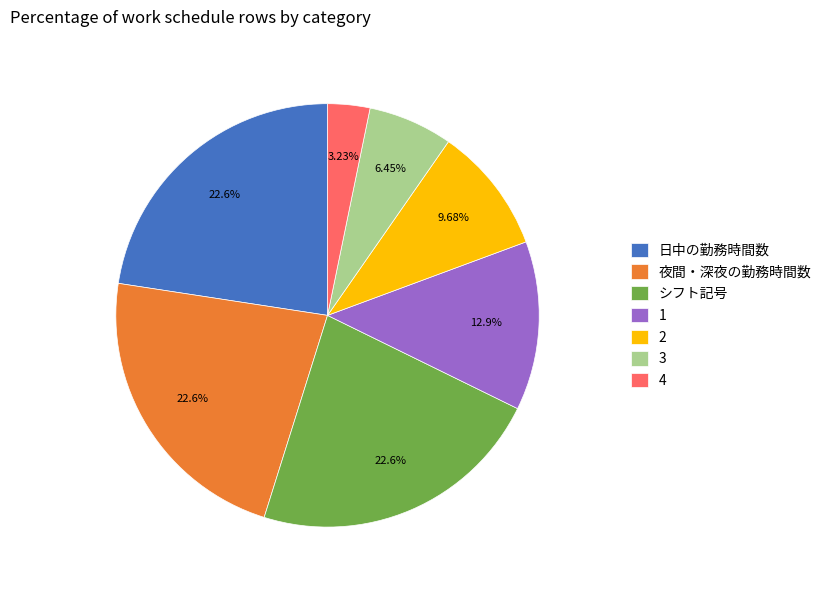

Count the number of slices in the pie.

7